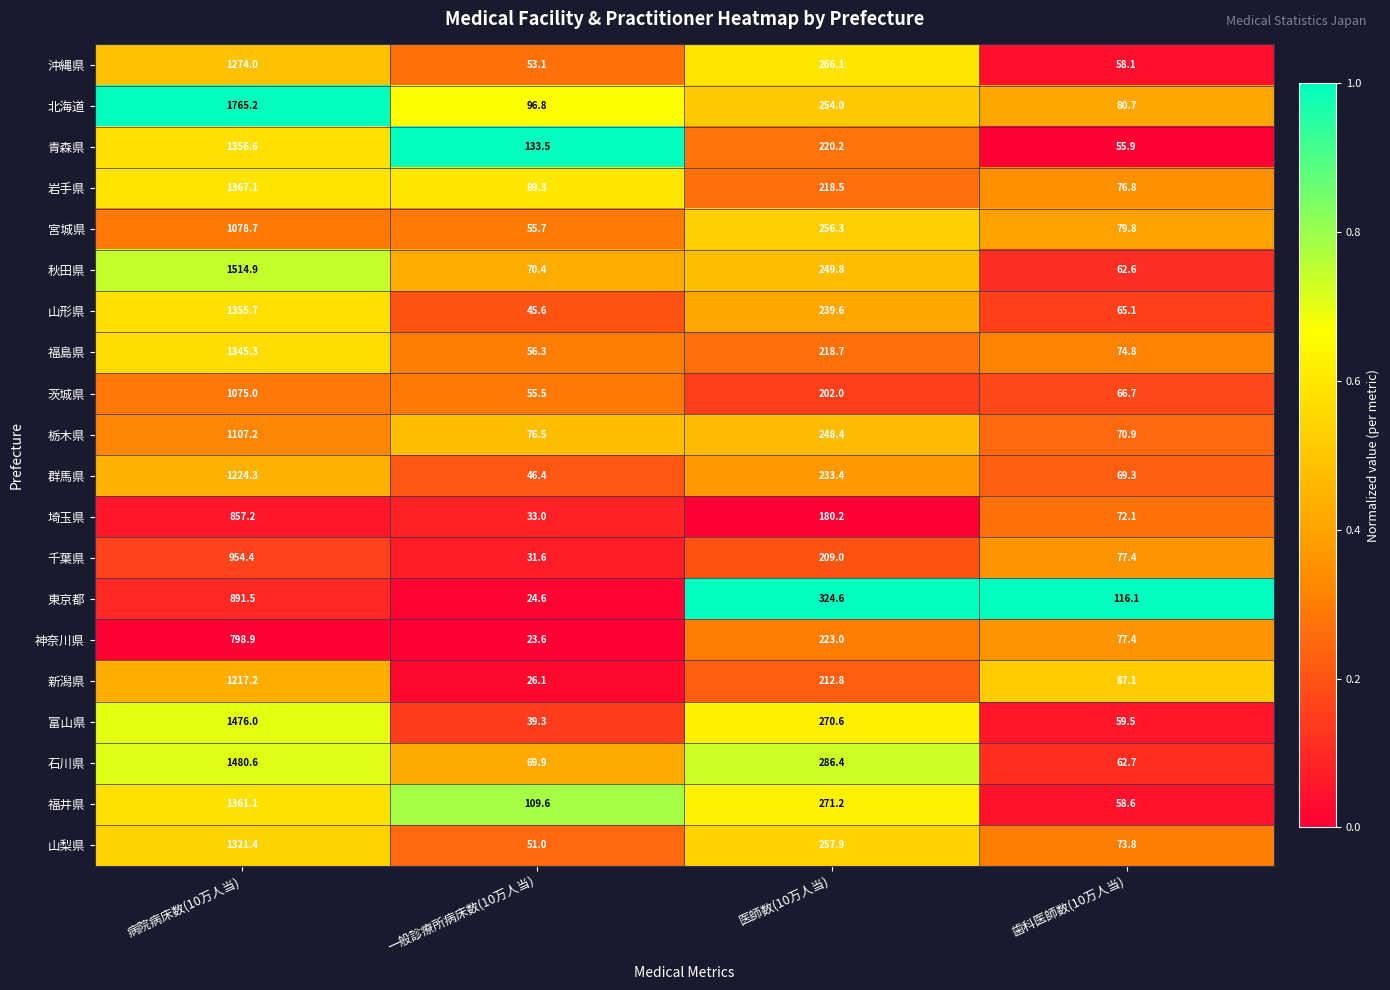

Which category has the highest value in the 岩手県 series?

病院病床数(10万人当)